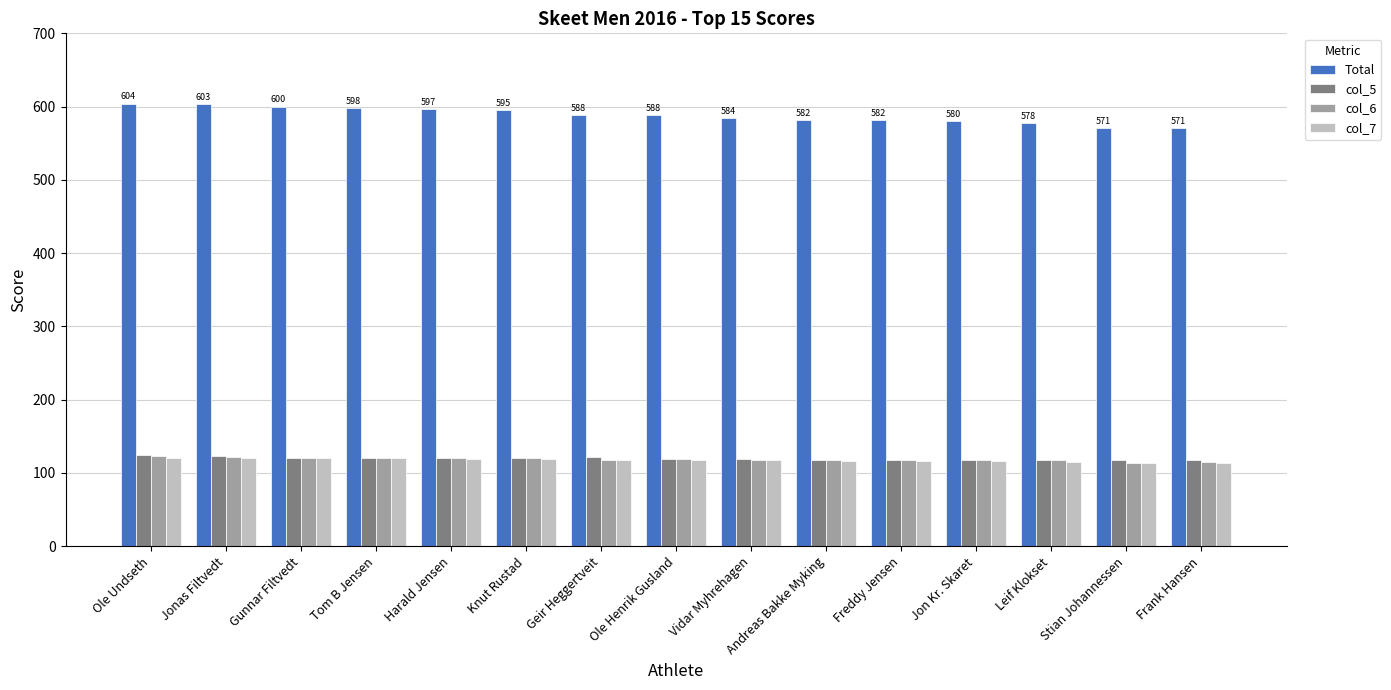

What is the minimum value shown in the chart?

114